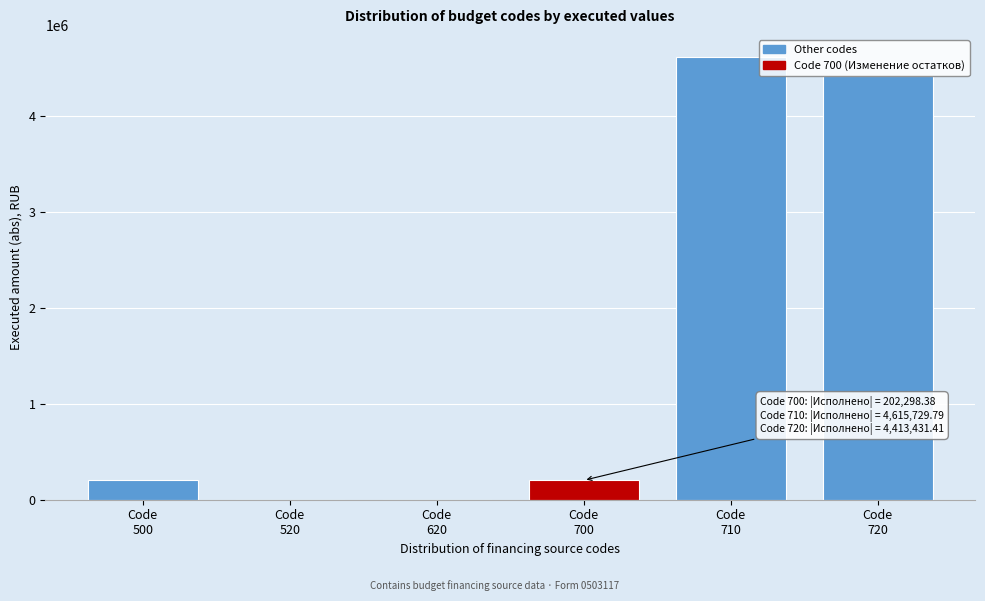

What is the greatest value displayed?

4615729.8